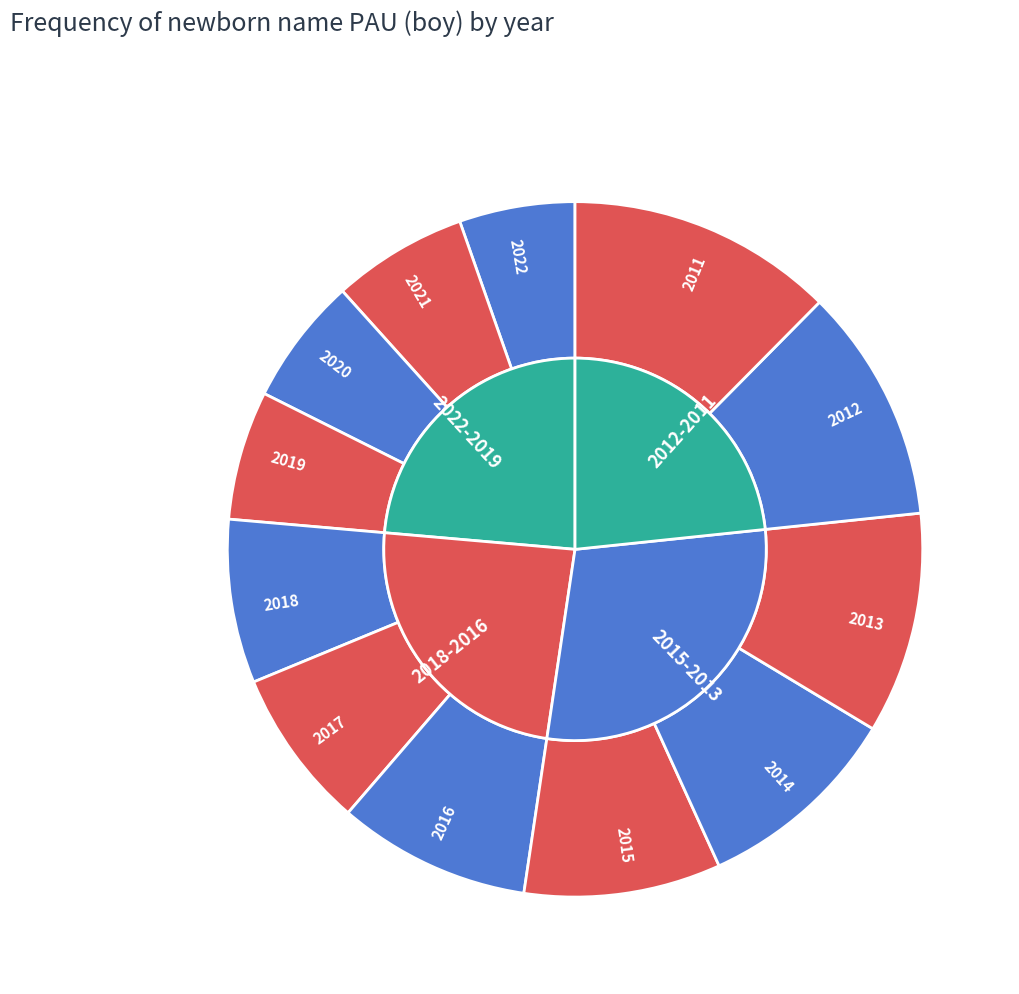

What is the change in value from 2022 to 2012?

+238